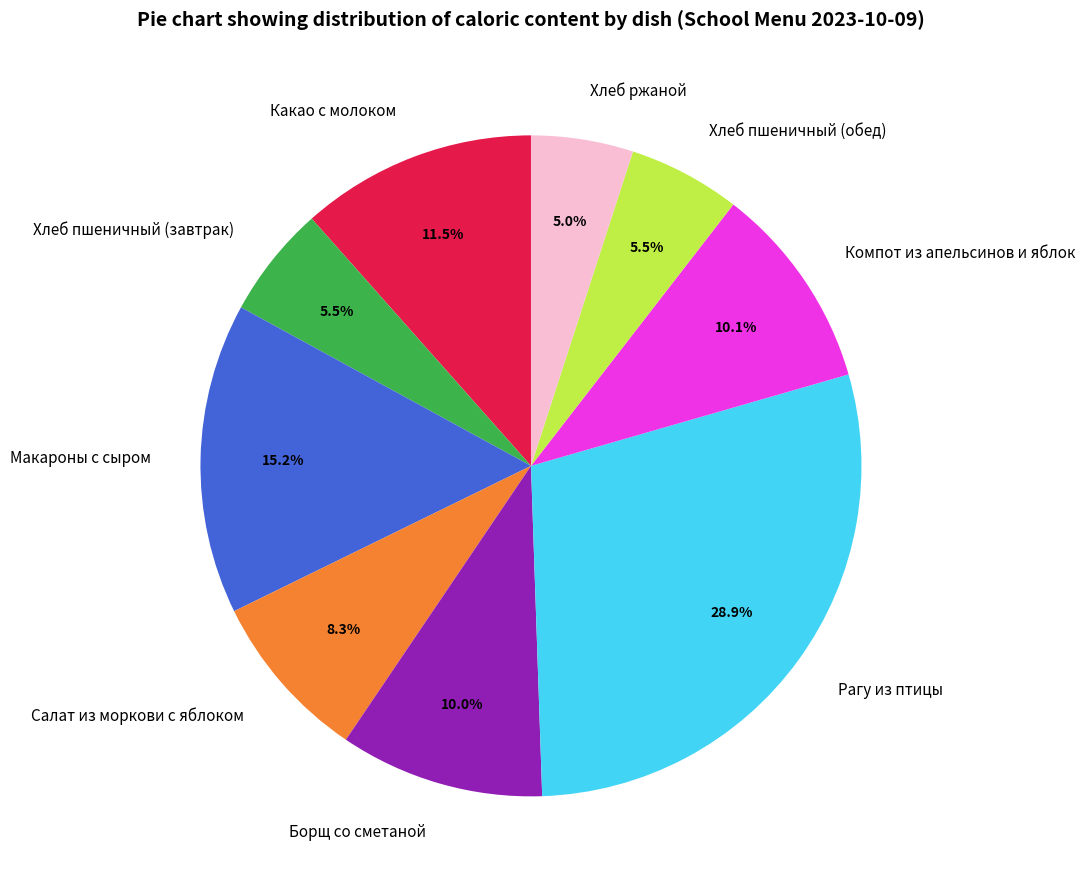

Approximately how many times larger is the value at Компот из апельсинов и яблок compared to Хлеб пшеничный (завтрак)?

1.8